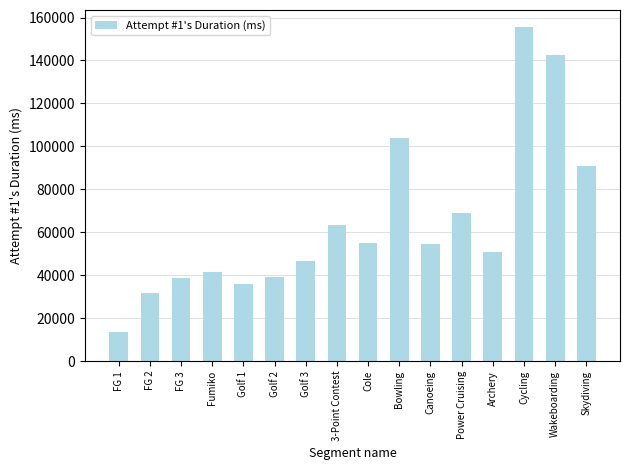

How many data points are less than 54705?

8